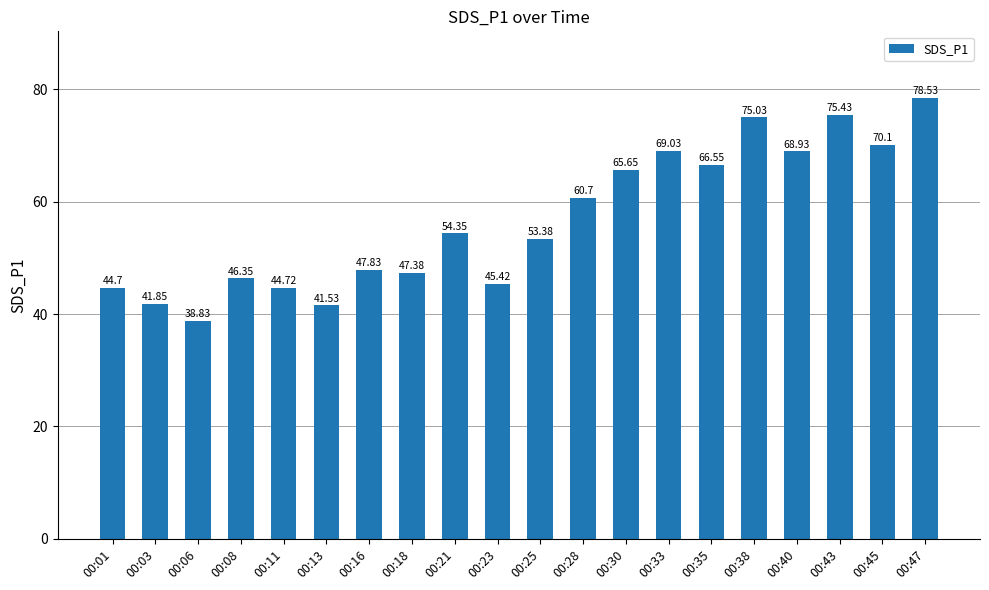

What is the minimum value shown in the chart?

38.8